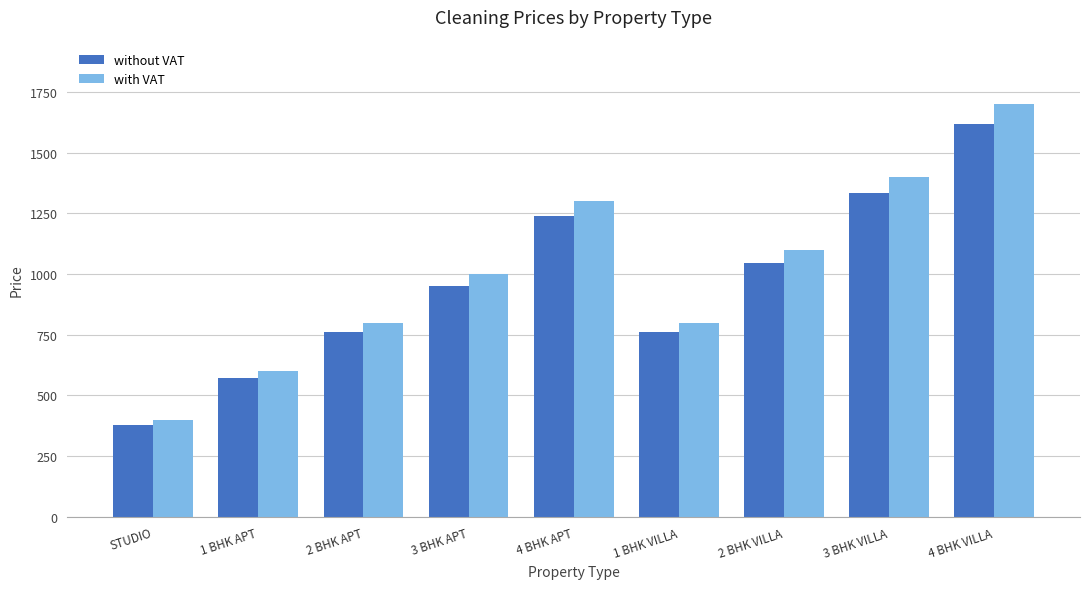

What is the minimum value shown in the chart?

380.0